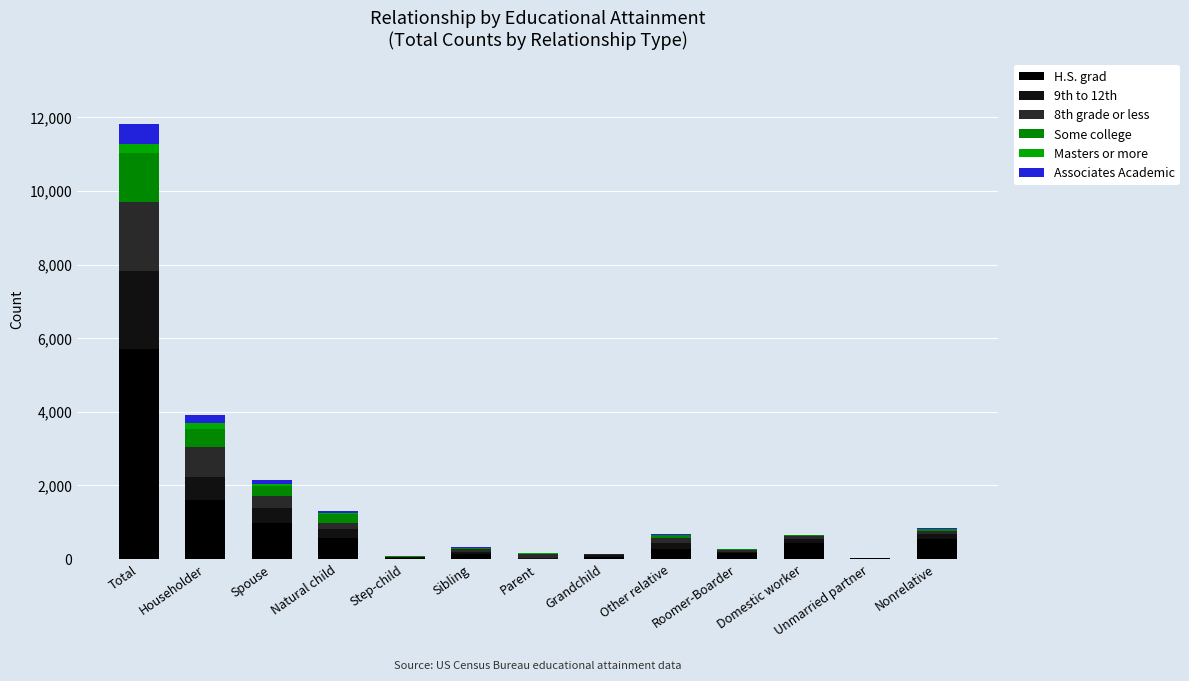

How many categories are shown in the chart?

13